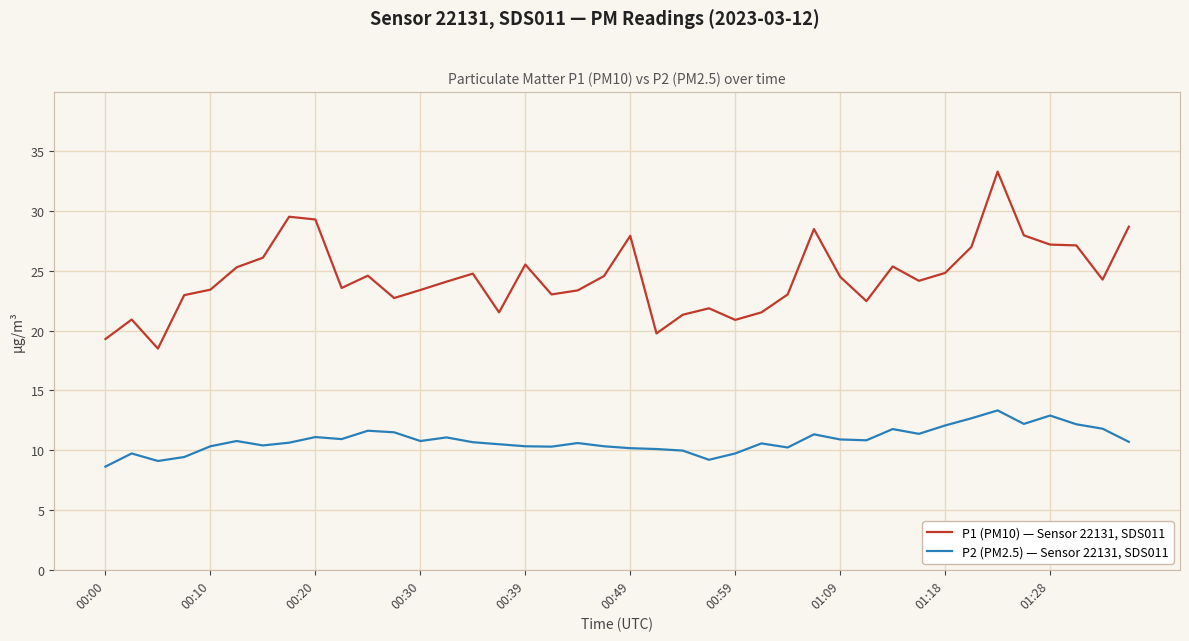

List the series in order of their overall mean, highest first.

P1 (PM10) — Sensor 22131, SDS011, P2 (PM2.5) — Sensor 22131, SDS011